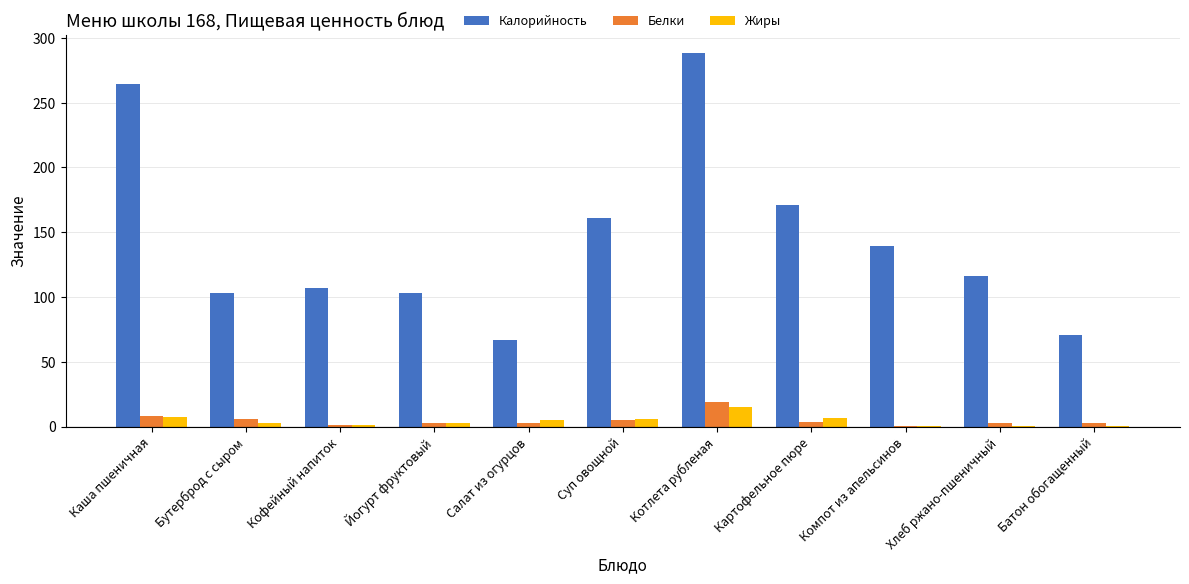

What is the difference between the Белки values at Батон обогащенный and Салат из огурцов?

0.3